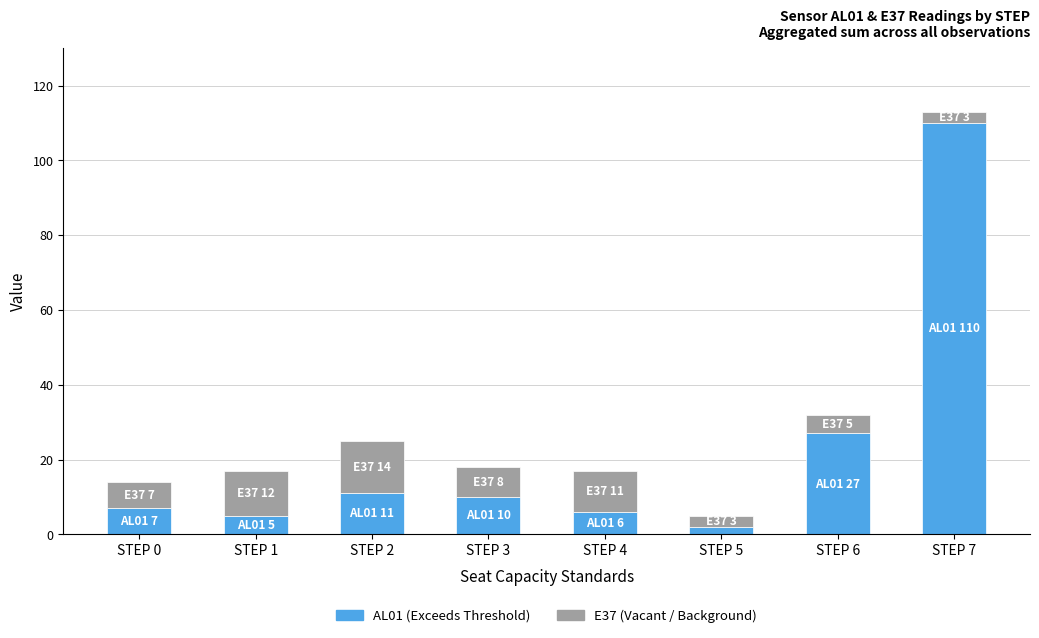

Reading left to right, list the values for the AL01 series.

STEP 0=7	STEP 1=5	STEP 2=11	STEP 3=10	STEP 4=6	STEP 5=2	STEP 6=27	STEP 7=110